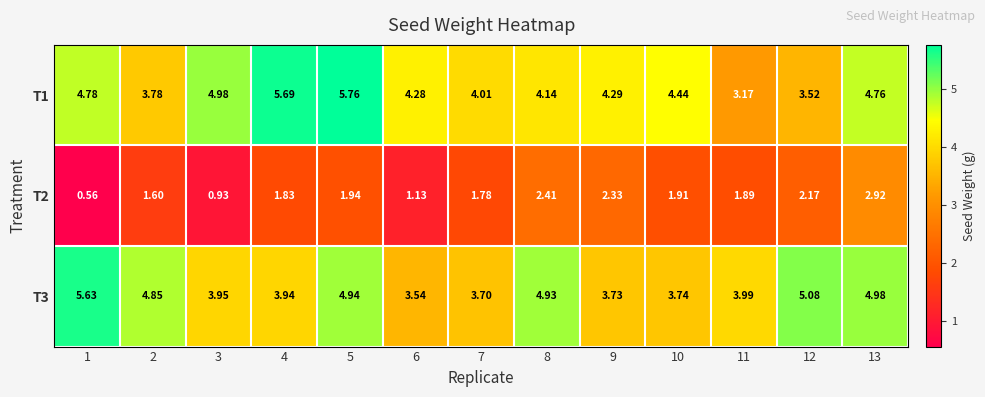

Is the value of T3 at 12 greater than the value of T2 at 4?

Yes